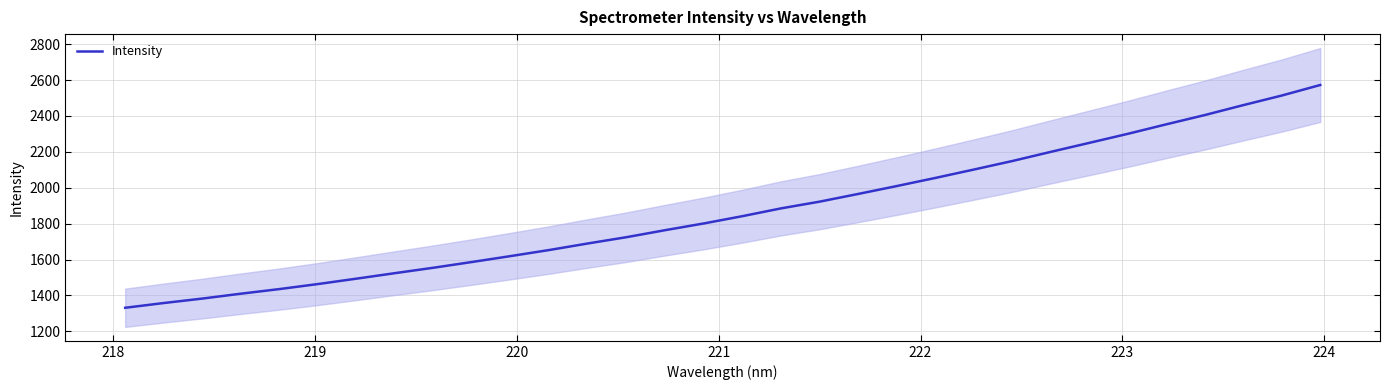

What is the value of the 11th point from the left?

1619.6